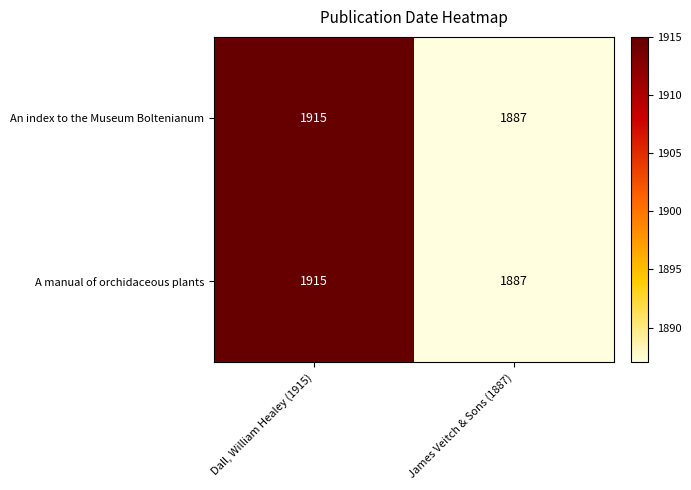

At which category is the sum across all series the highest?

Dall, William Healey (1915)